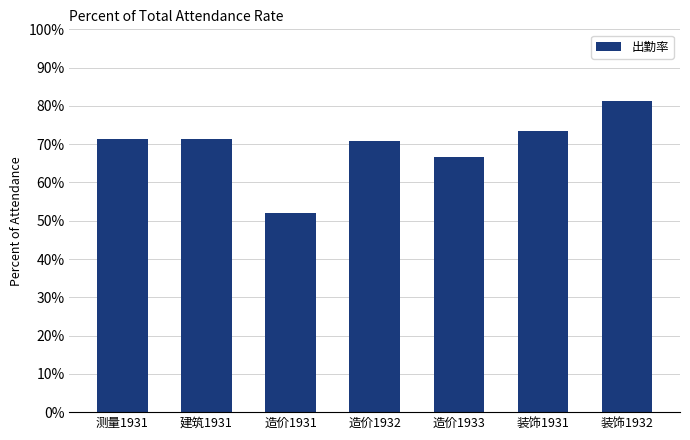

What is the sum of the values at 测量1931 and 装饰1932?

1.5